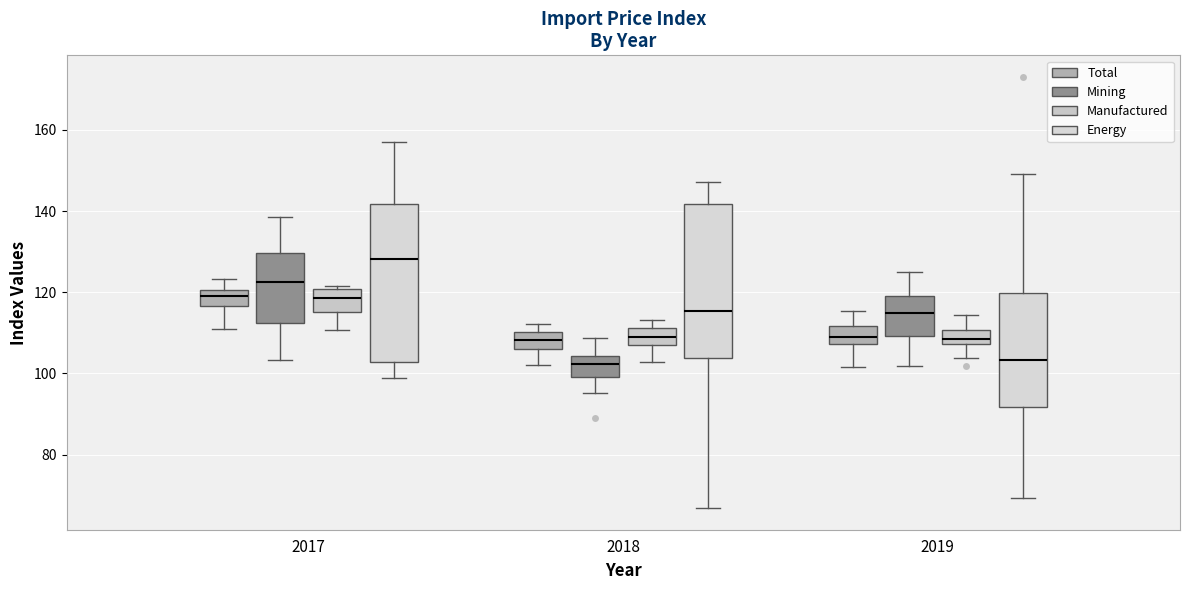

Reading left to right, read every box against the y-axis: the position of its median line, the range the box covers, and the ends of its whiskers. The values are not printed on the chart, so give them approximately, as read against the axis.

2017 (Total): median 118, box 116 to 120, whiskers 112 to 124
2017 (Mining): median 122, box 112 to 130, whiskers 104 to 138
2017 (Manufactured): median 118, box 116 to 120, whiskers 110 to 122
2017 (Energy): median 128, box 102 to 142, whiskers 98 to 158
2018 (Total): median 108, box 106 to 110, whiskers 102 to 112
2018 (Mining): median 102, box 100 to 104, whiskers 96 to 108
2018 (Manufactured): median 108, box 106 to 112, whiskers 102 to 114
2018 (Energy): median 116, box 104 to 142, whiskers 66 to 148
2019 (Total): median 108 (inside the box), box 108 to 112, whiskers 102 to 116
2019 (Mining): median 114, box 110 to 120, whiskers 102 to 124
2019 (Manufactured): median 108 (inside the box), box 108 to 110, whiskers 104 to 114
2019 (Energy): median 104, box 92 to 120, whiskers 70 to 150